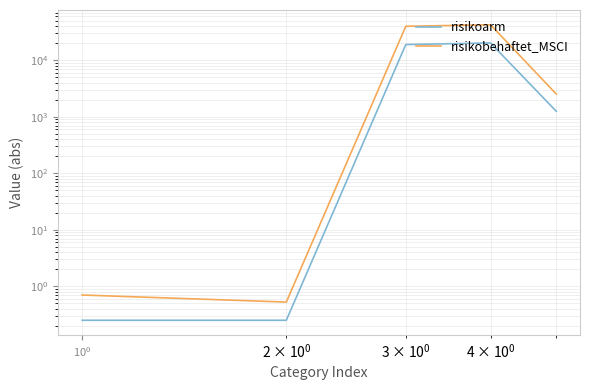

The risikoarm series shows 0.1 at $\mathdefault{10^{-1}}$. True or false?

False